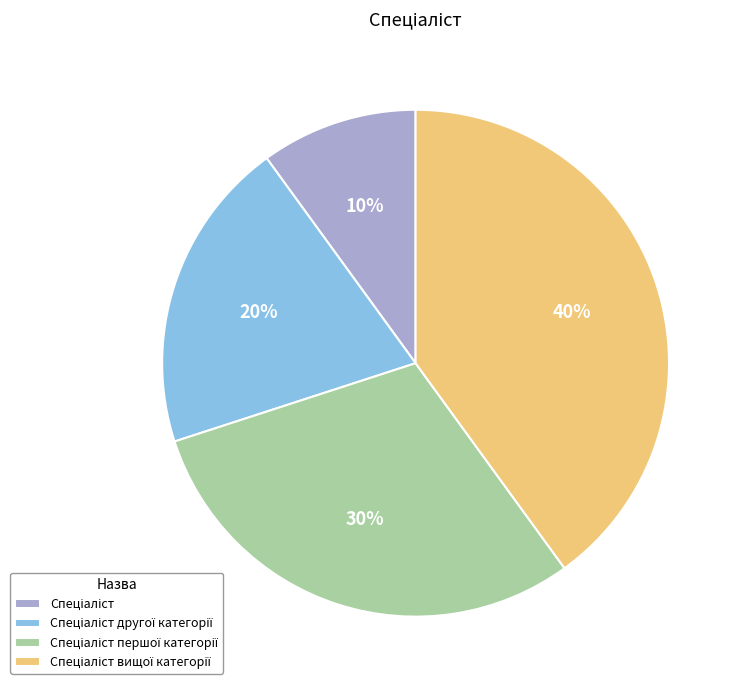

Does any single category account for the majority?

No